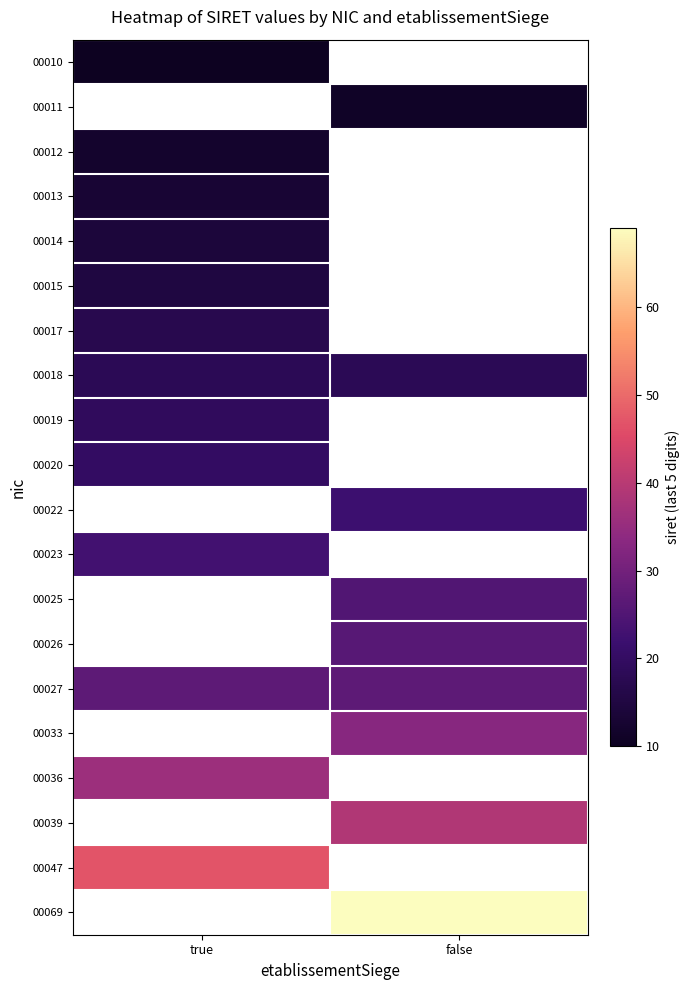

Is it true that 00047 equals 12.0 at true?

False